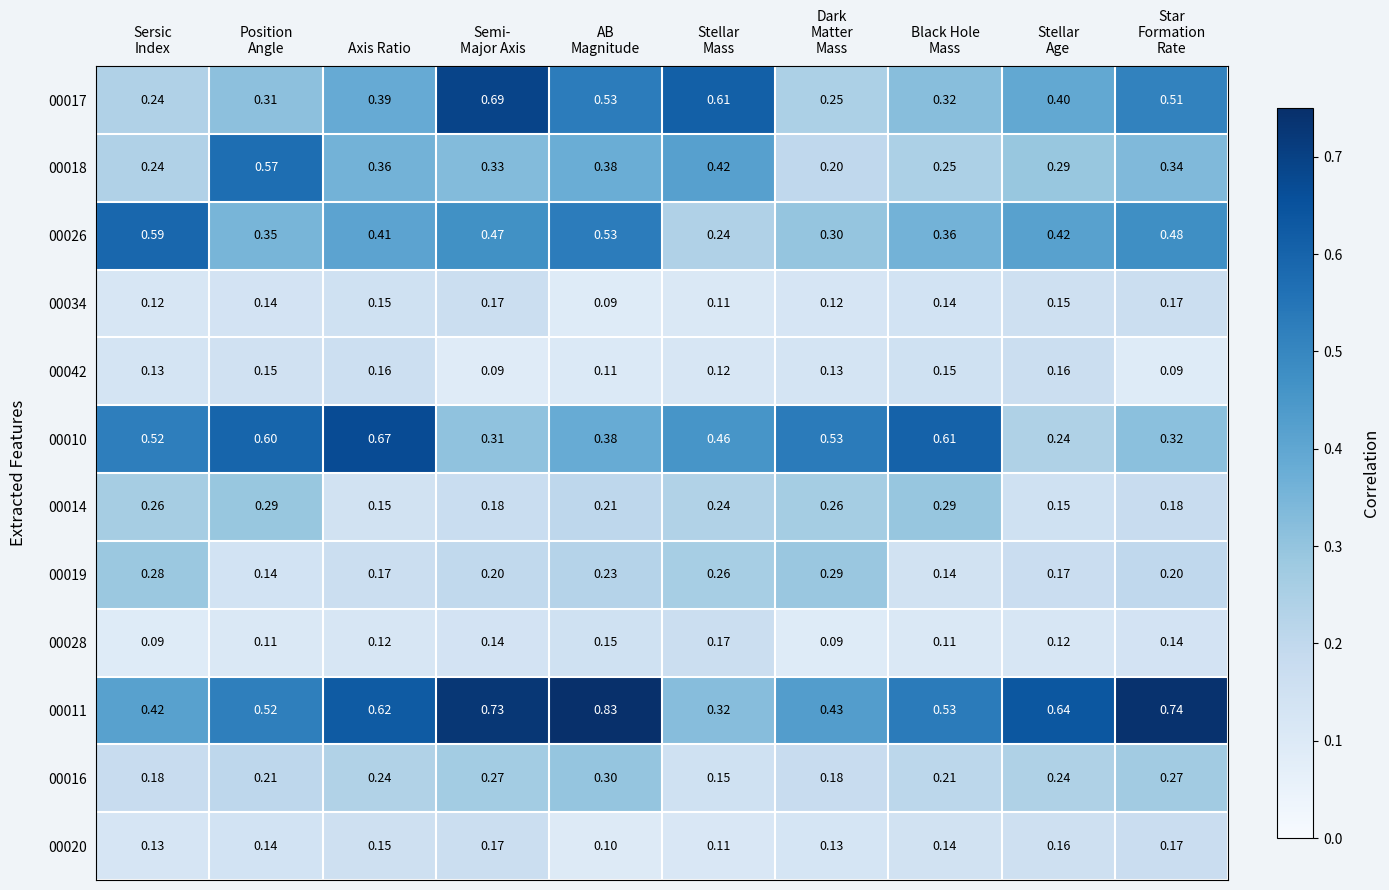

Count the number of data series in this chart.

12